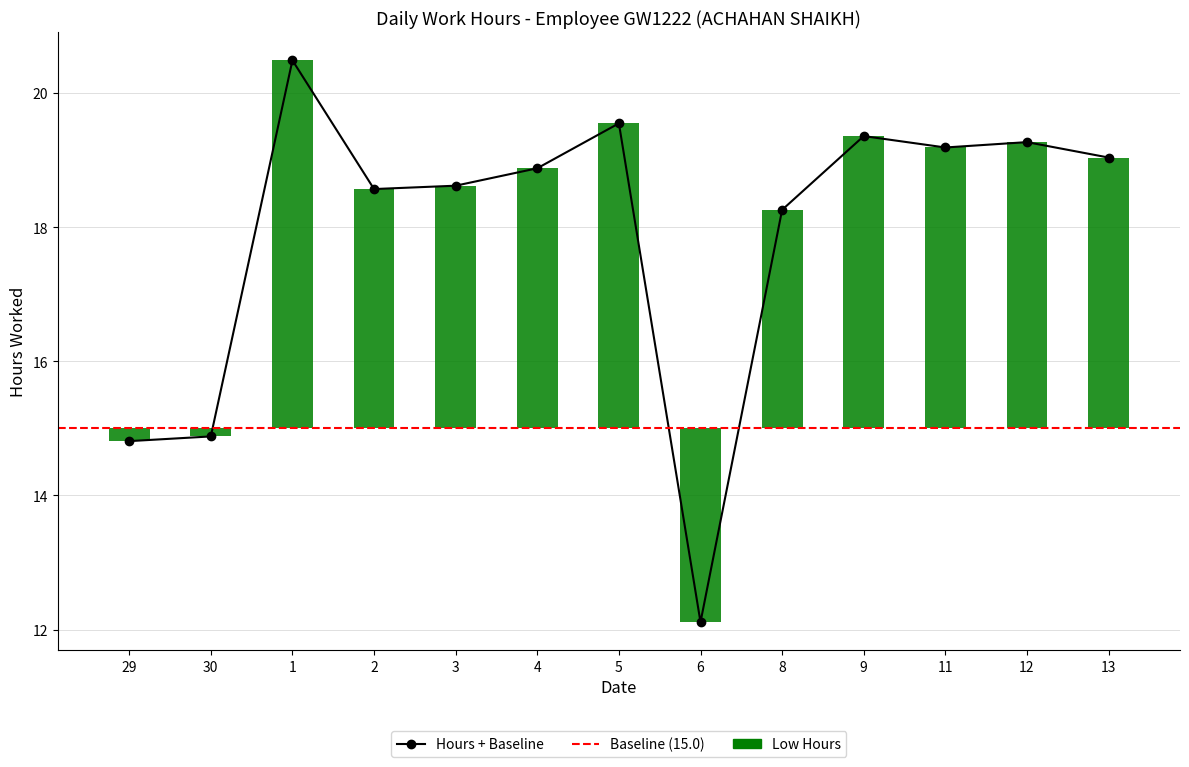

What is the average value?

17.9